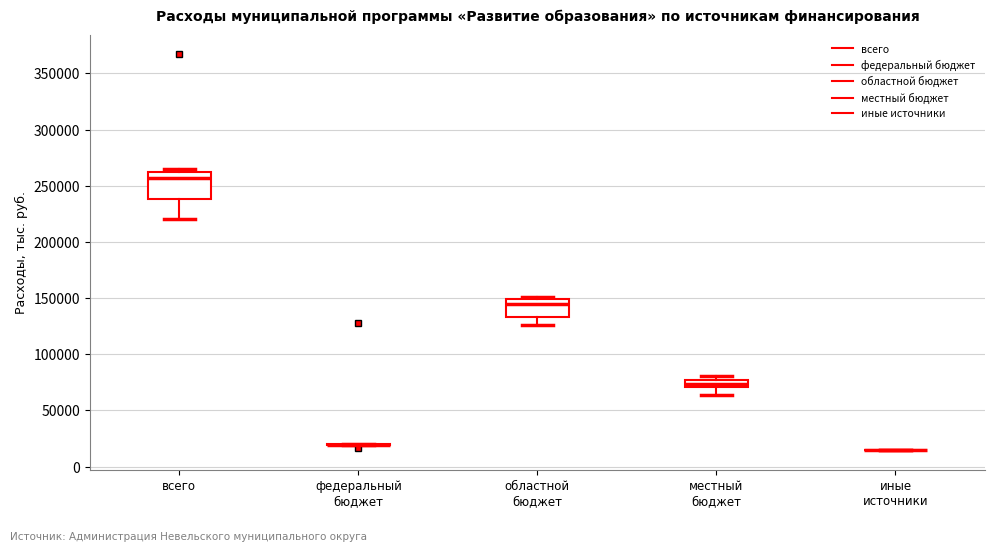

Which box is the tallest, from its lower edge to its upper edge?

всего